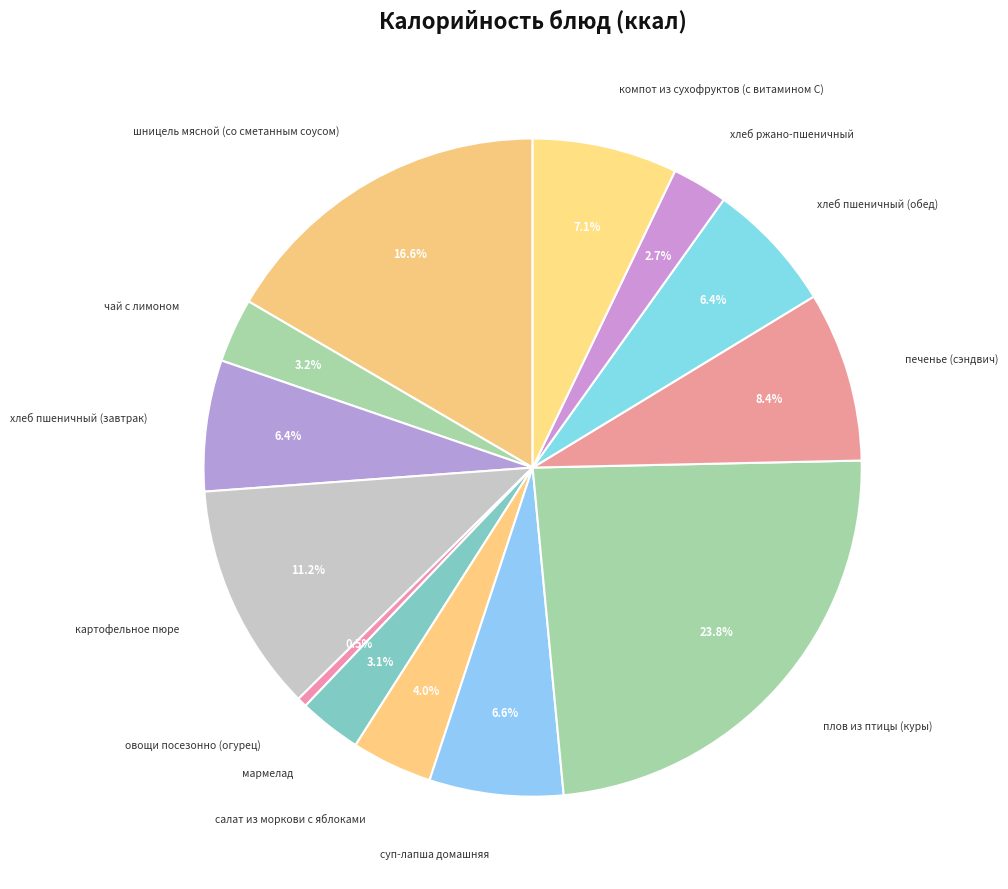

Count the number of slices in the pie.

13